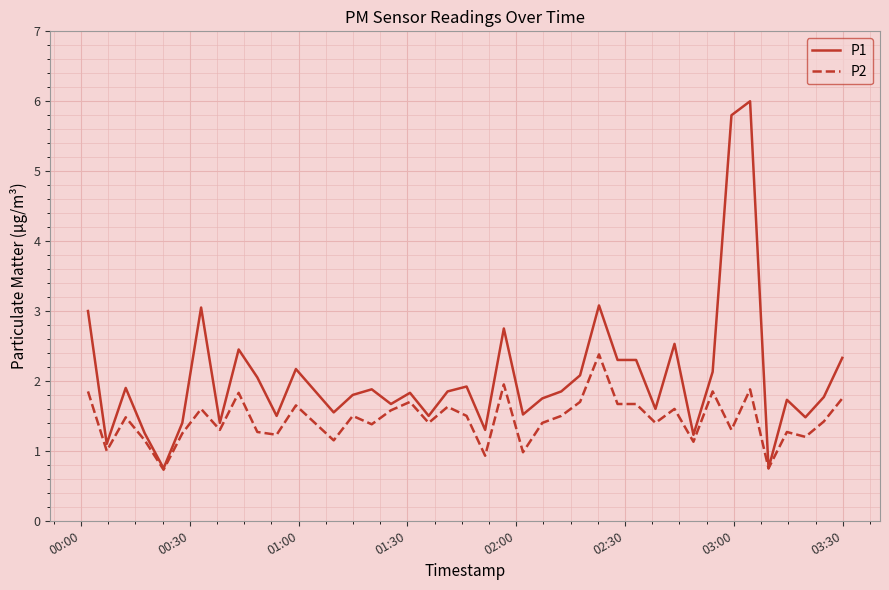

How many categories are shown in the chart?

40